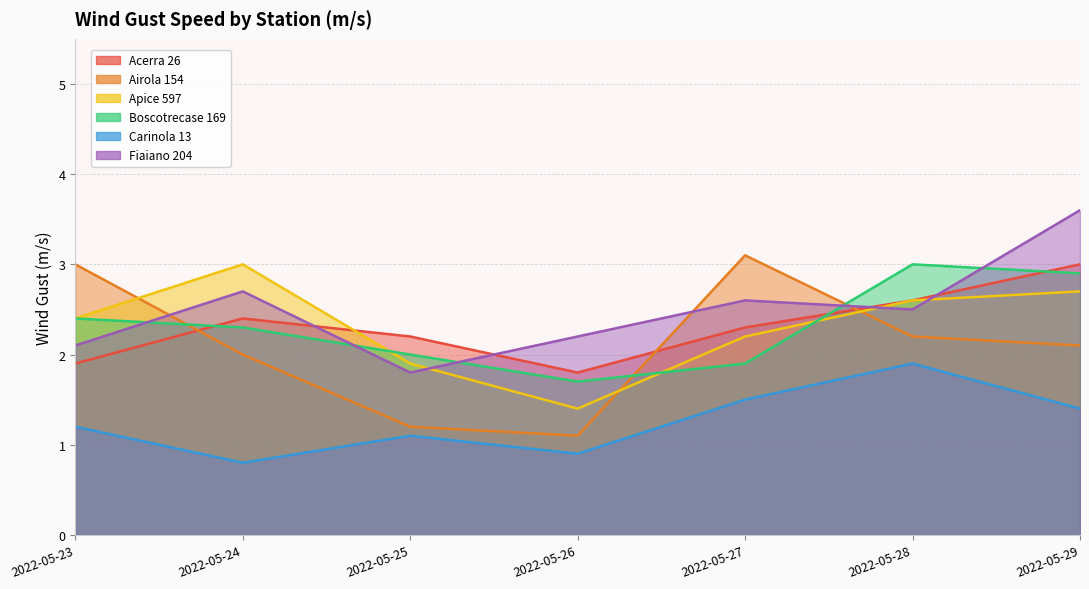

True or false: Airola 154 has more than 1 interior local peaks.

False